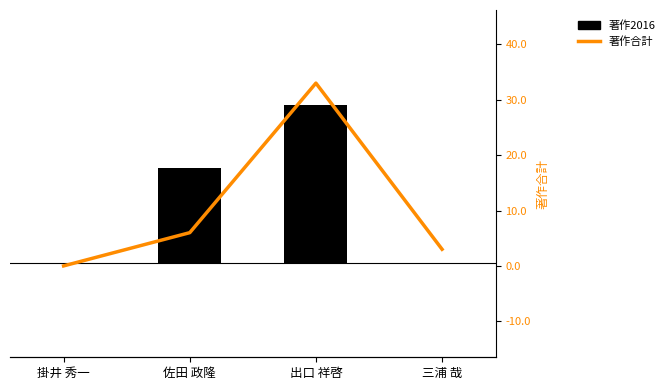

Where is 著作2016 nearest to the value 2?

佐田 政隆